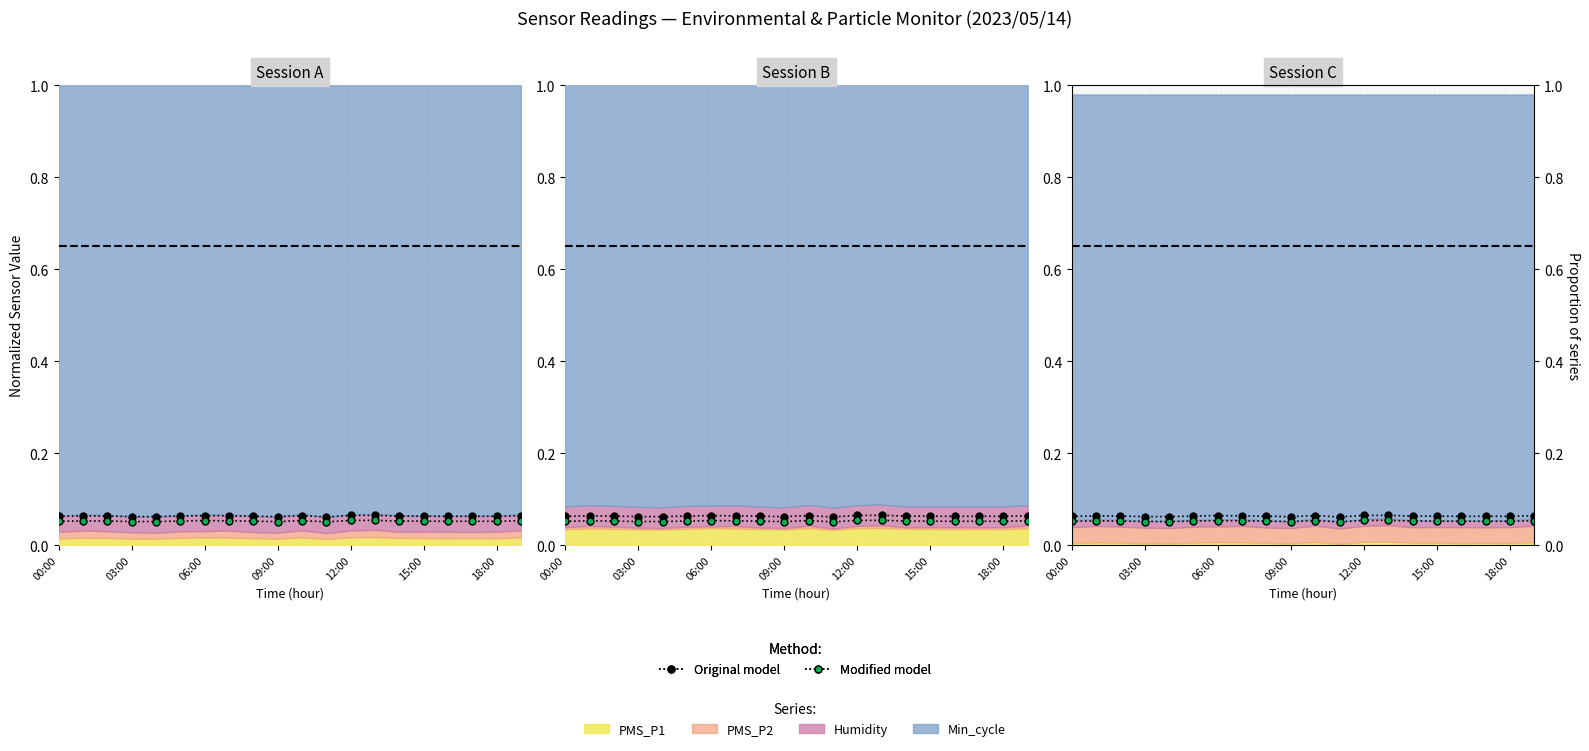

Which has a higher value, 09:00 or 11?

09:00